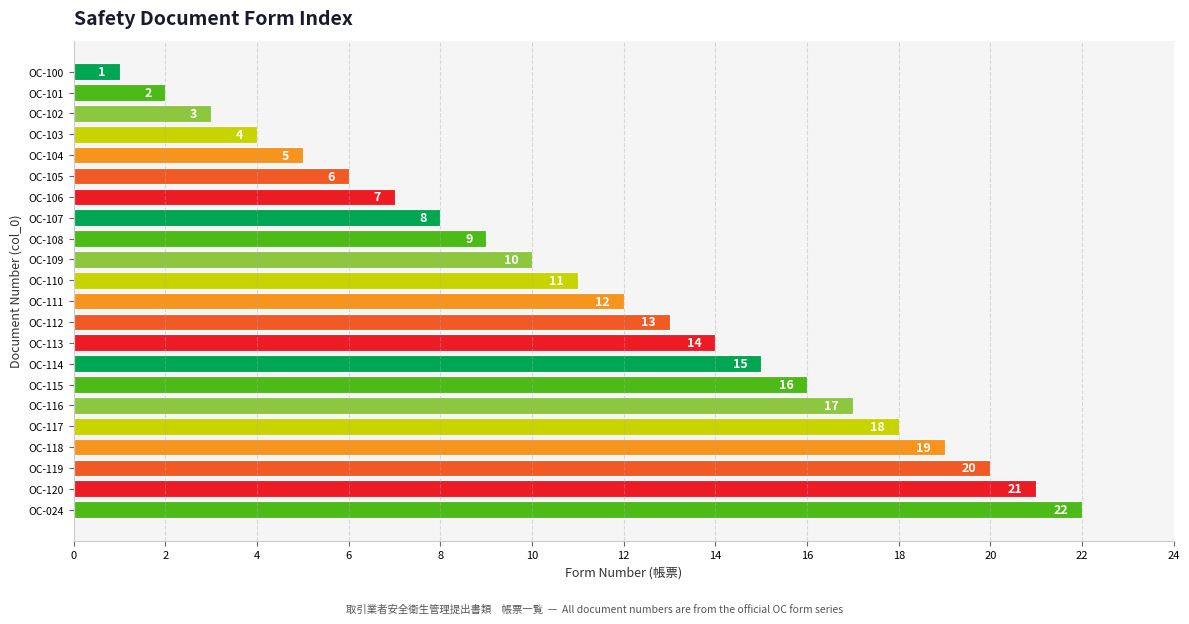

What is the average value?

12